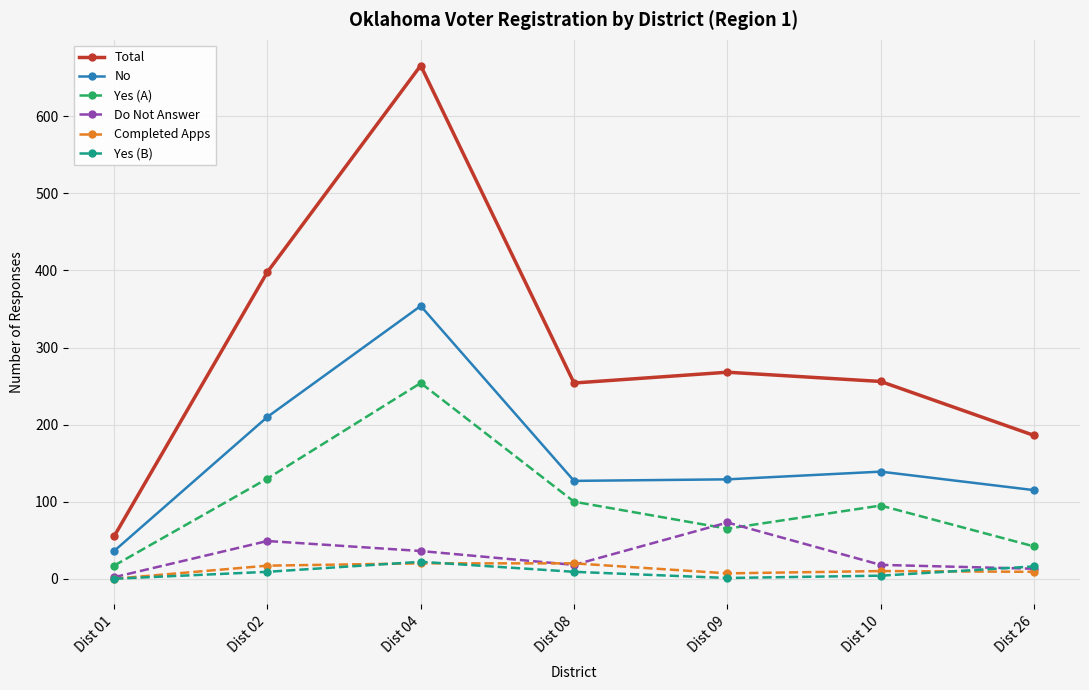

Which series has the largest range (max minus min)?

Total